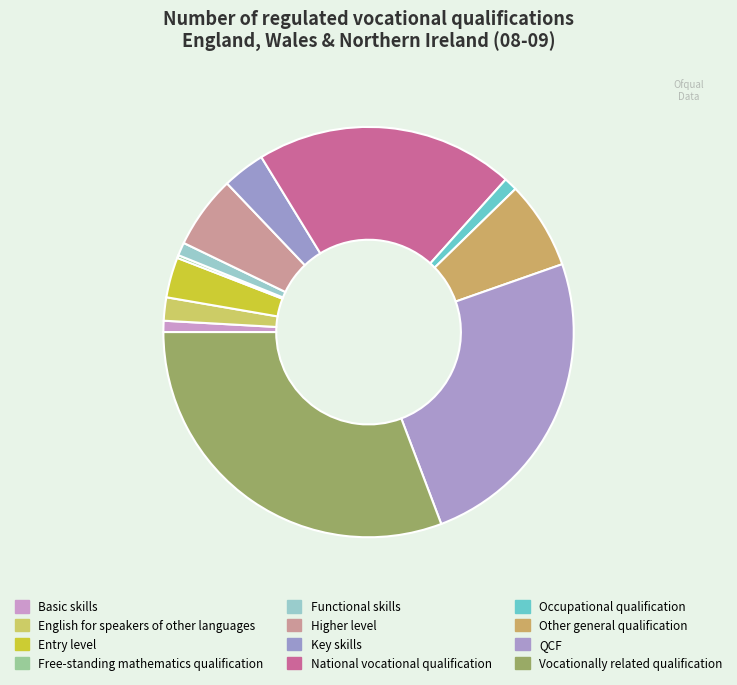

Is it true that QCF is 25% of the pie?

True